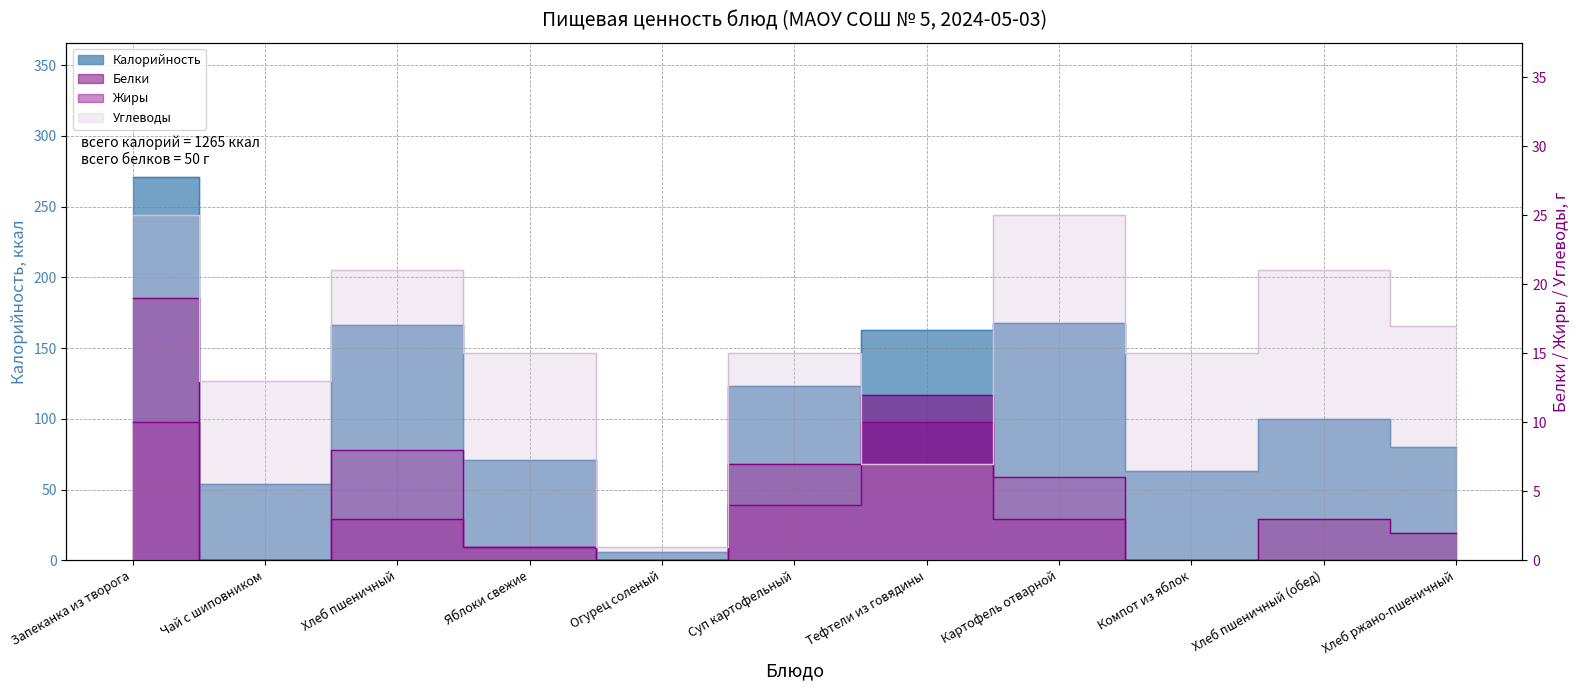

What is the total value across all series at Хлеб пшеничный?

198